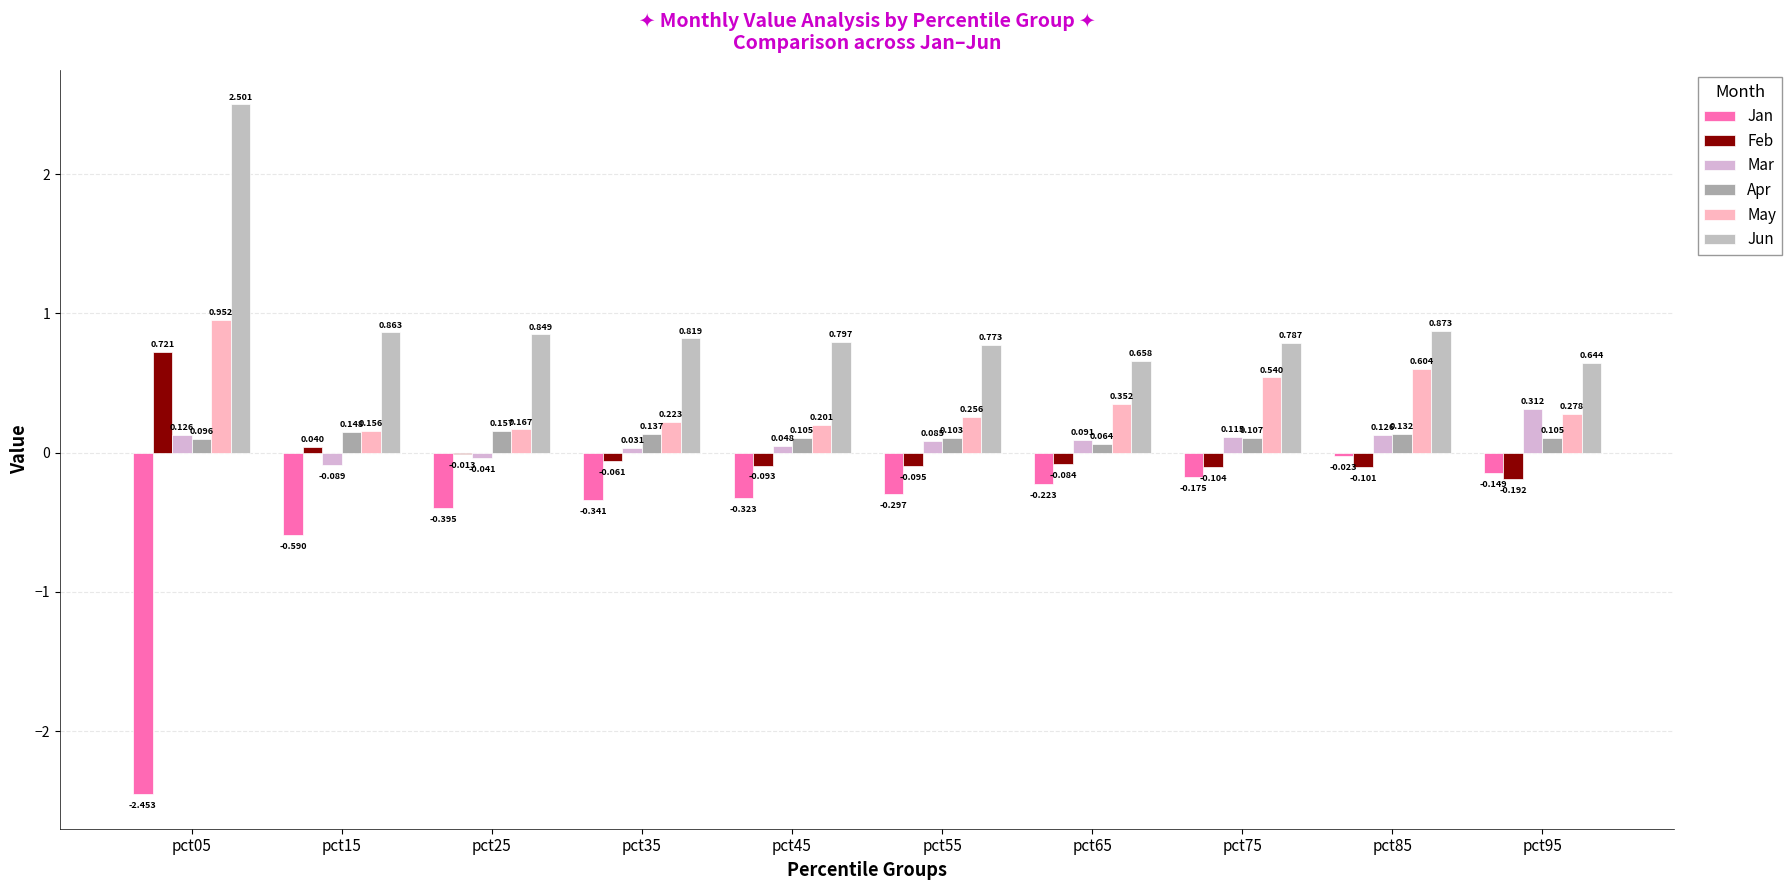

Which series has the largest range (max minus min)?

Jan